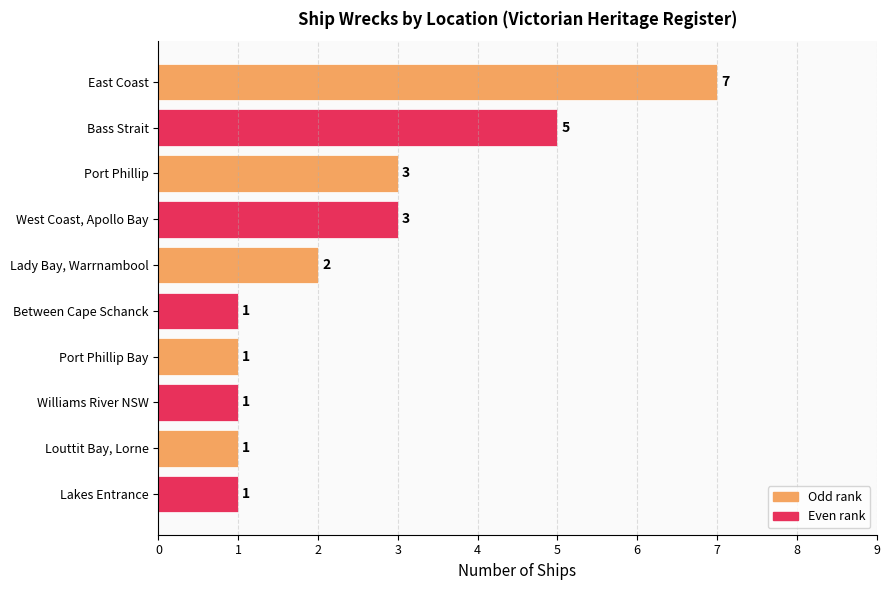

The value at Lady Bay, Warrnambool is 2. True or false?

True